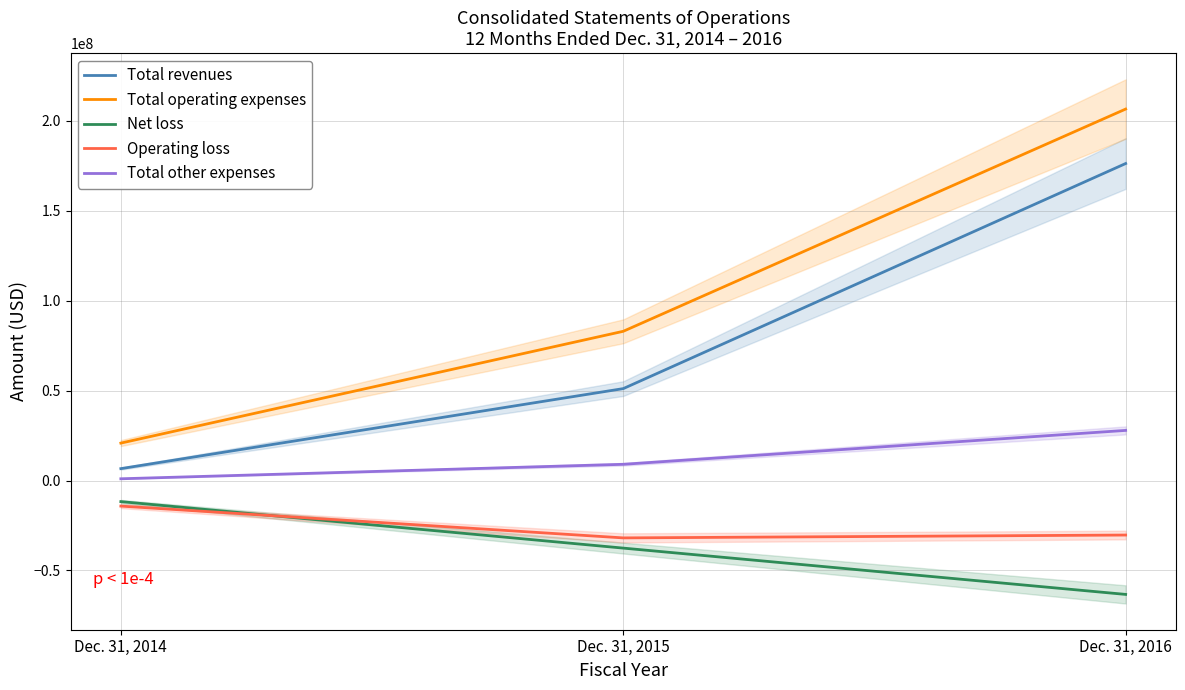

Where does the Total revenues series first go above 51134000?

Dec. 31, 2016